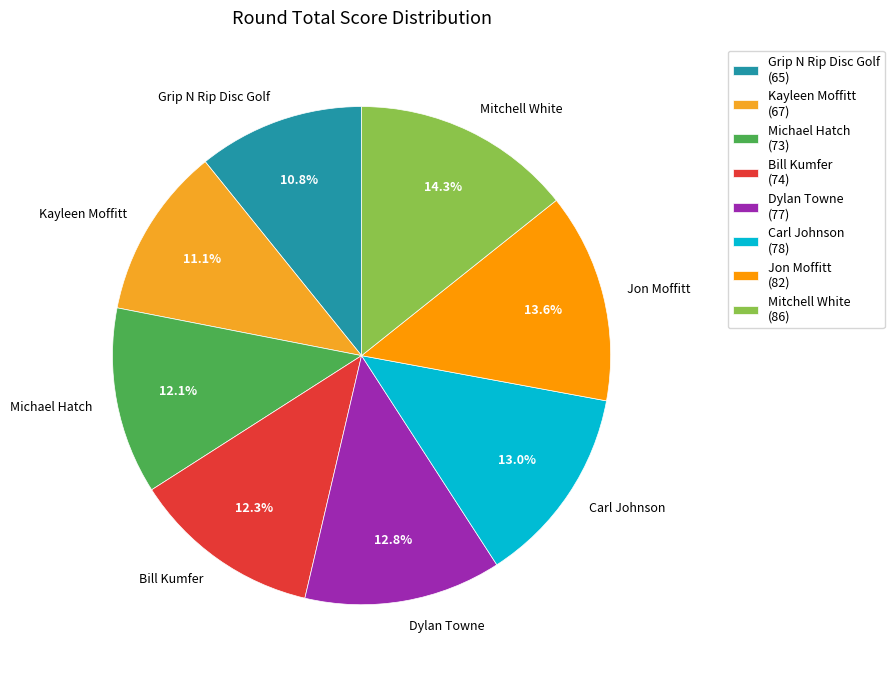

How many segments does this pie chart have?

8